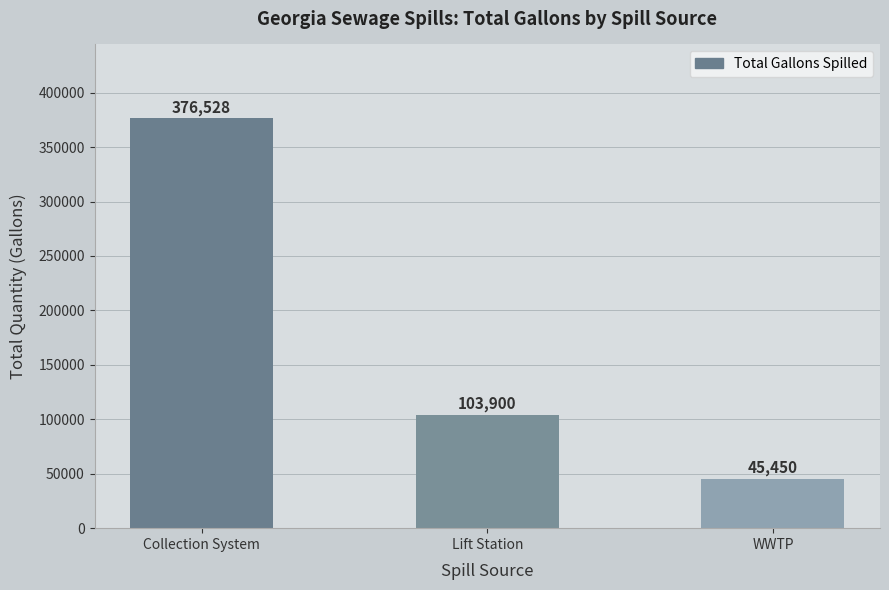

Reading left to right, what are all the values shown in this chart?

376528	103900	45450